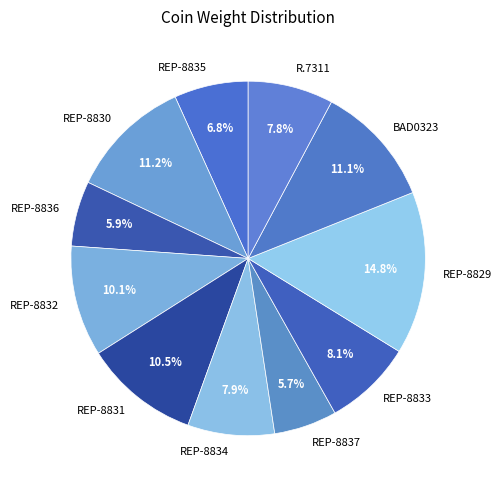

To the nearest percent, what is the difference between the REP-8829 and BAD0323 slice percentages?

4%